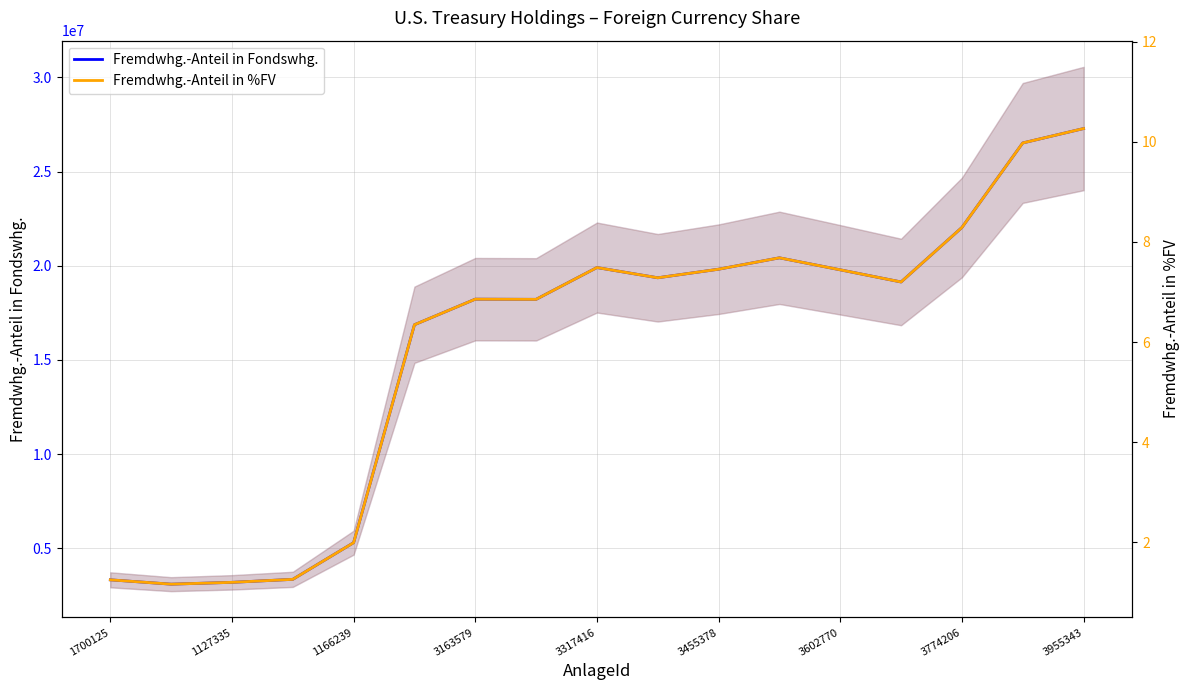

True or false: Fremdwhg.-Anteil in Fondswhg. and Fremdwhg.-Anteil in %FV cross at least once.

False